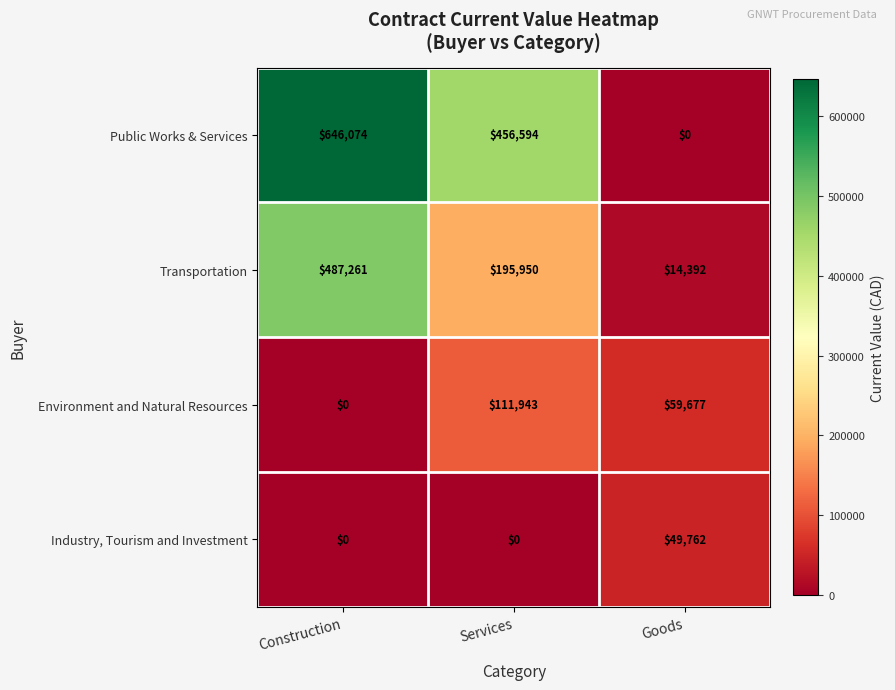

Which series has the largest total across all categories?

Public Works & Services